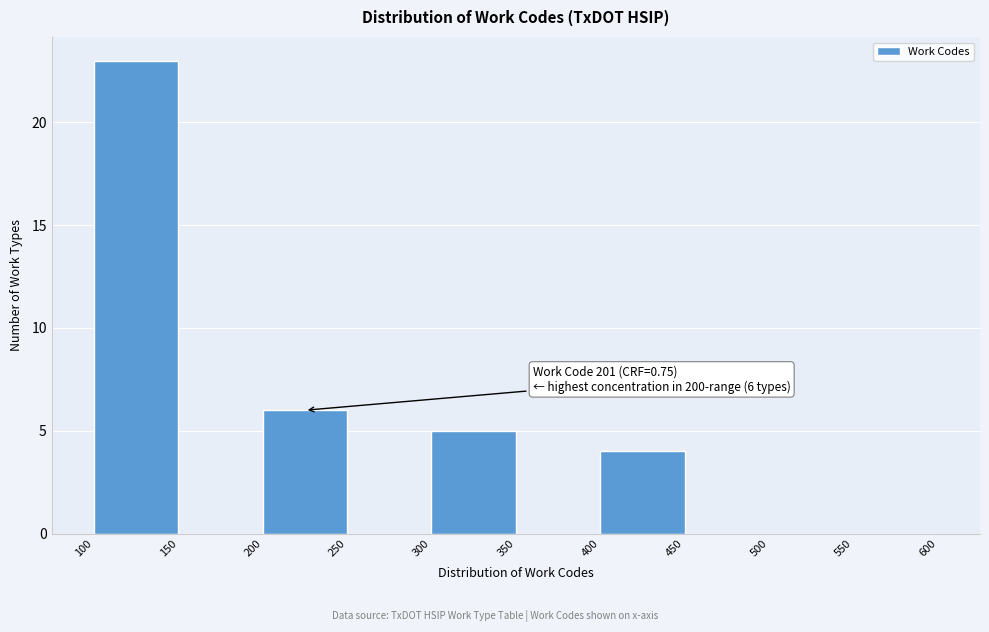

Which range on the x-axis has the tallest bar?

100 to 150